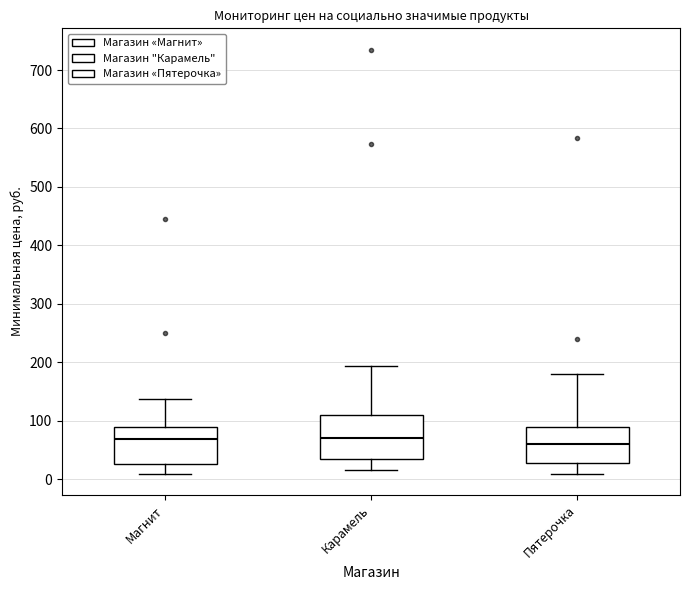

Reading left to right, transcribe this box plot: for each box, give where its median line is, the range the box spans, and where its two whiskers end, as read against the y-axis. The values are not printed on the chart, so give them approximately, as read against the axis.

Магнит: median 70, box 30 to 90, whiskers 10 to 140
Карамель: median 70, box 30 to 110, whiskers 20 to 190
Пятерочка: median 60, box 30 to 90, whiskers 10 to 180